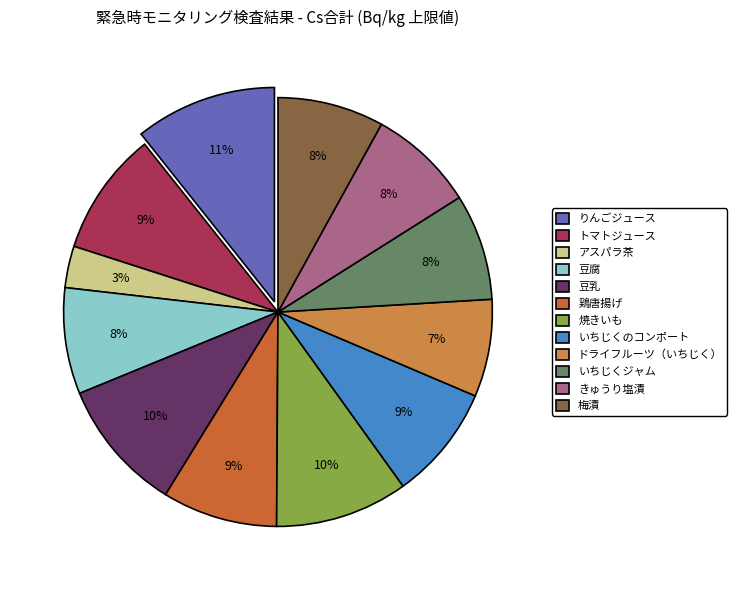

Is there a majority slice in this chart?

No